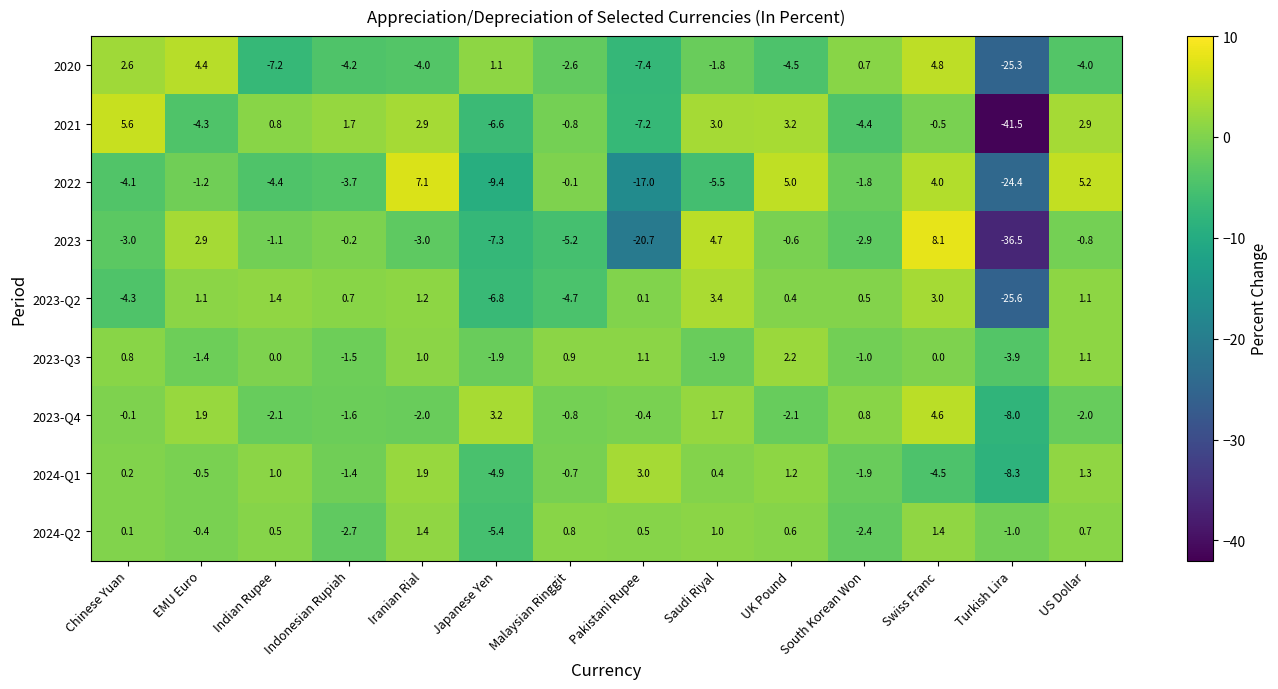

What is the difference between the highest and lowest values at EMU Euro?

8.7